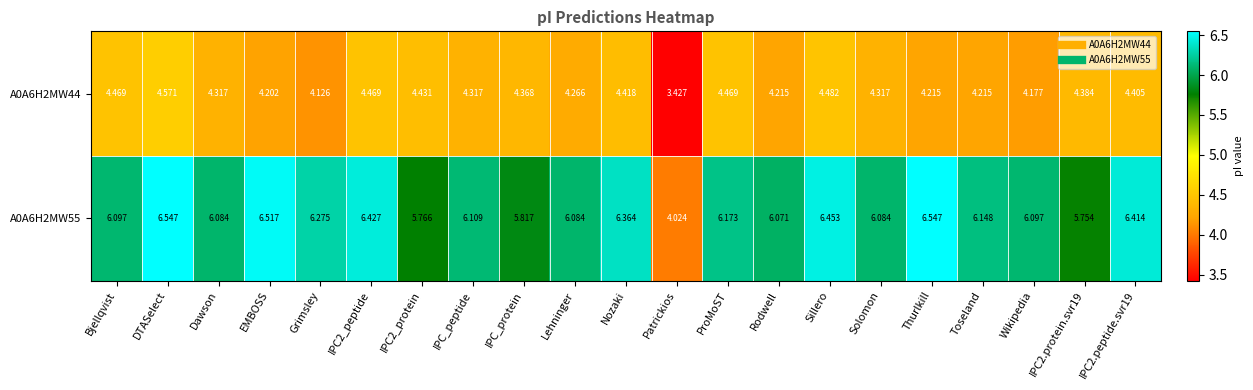

Which series has the largest total across all categories?

A0A6H2MW55